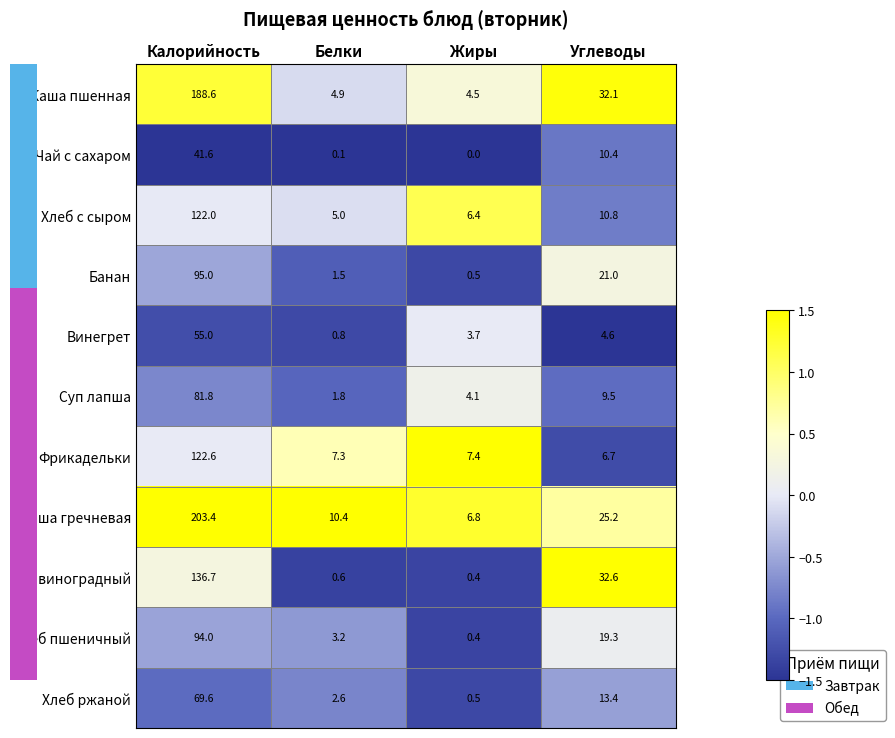

At which category is the sum across all series the highest?

Калорийность